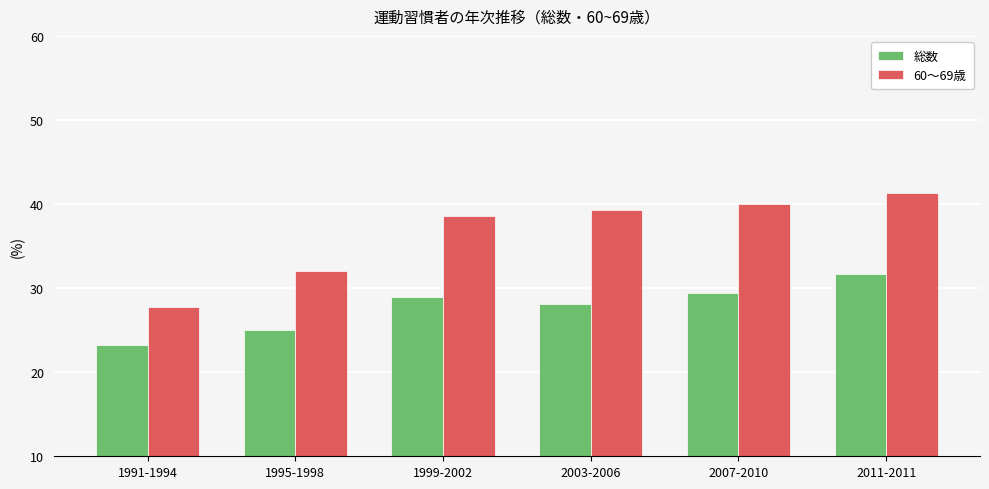

Is it true that 総数 equals 29.0 at 1999-2002?

True